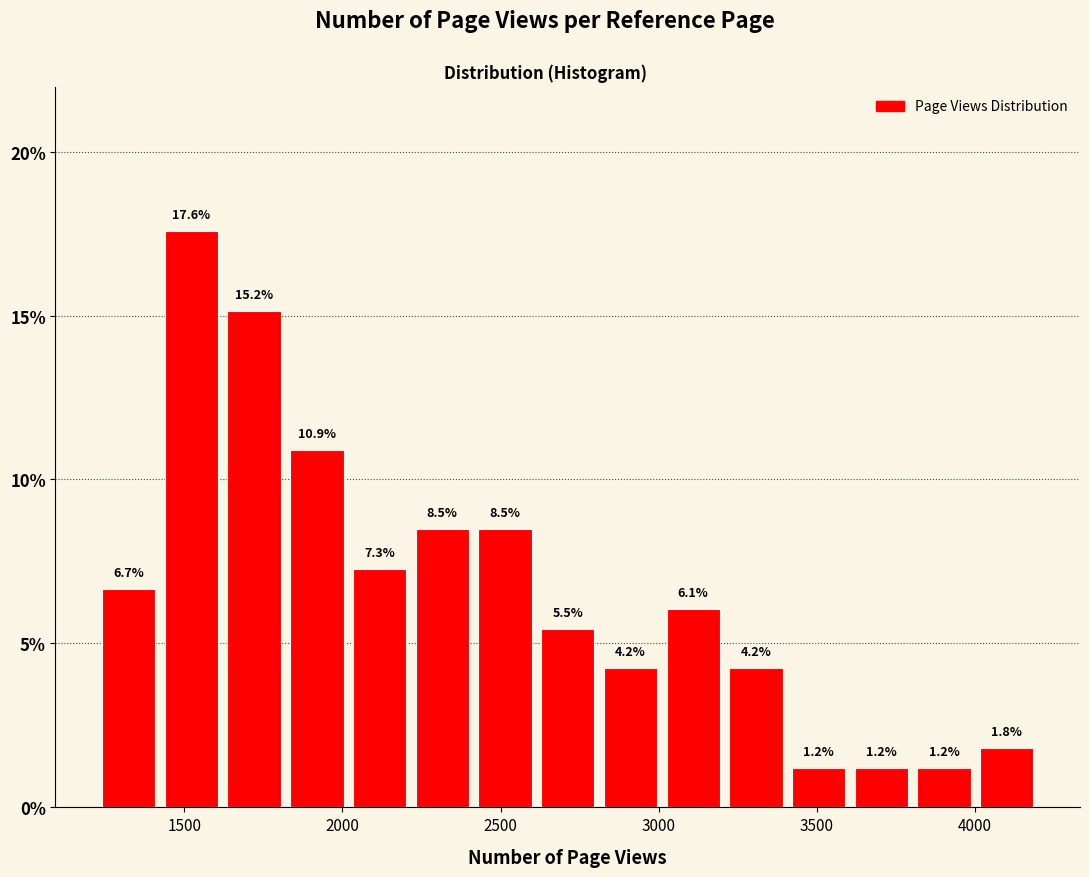

Read against the x-axis, roughly where is the centre of the tallest bar?

1500